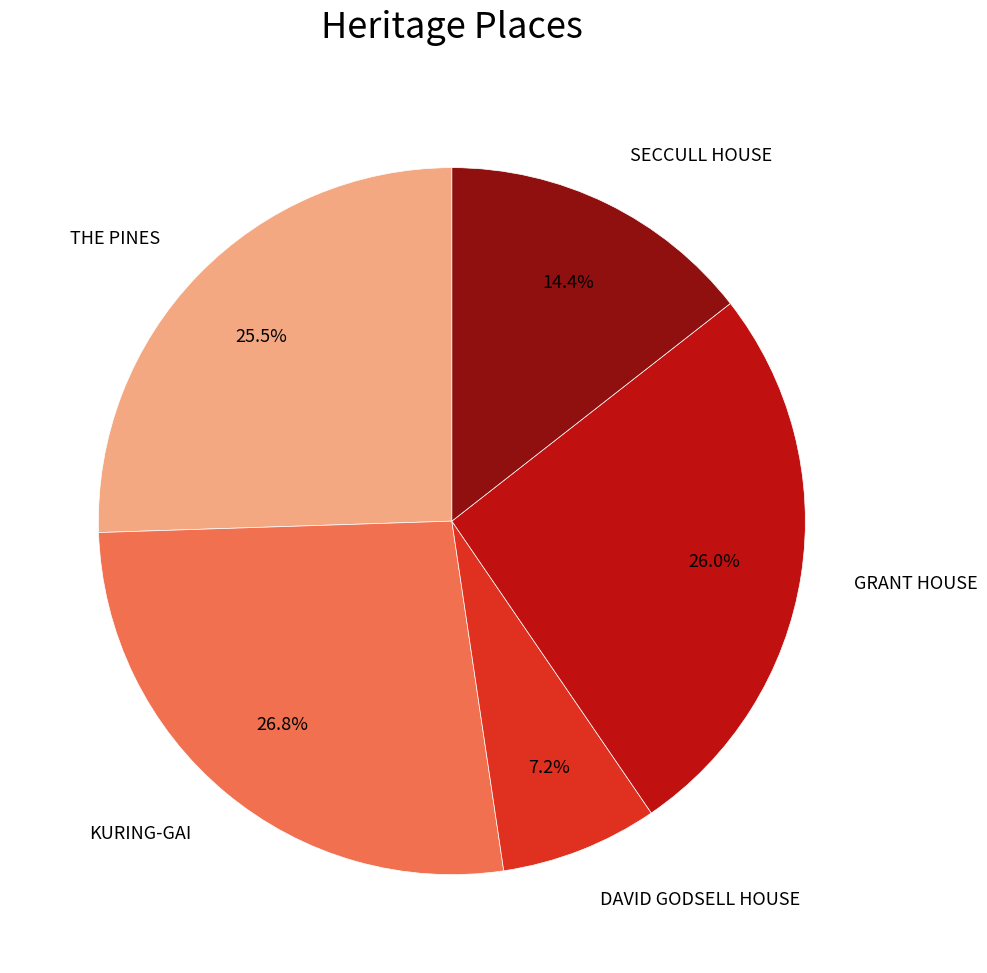

Combined, what portion of the pie is DAVID GODSELL HOUSE and SECCULL HOUSE?

21.6%